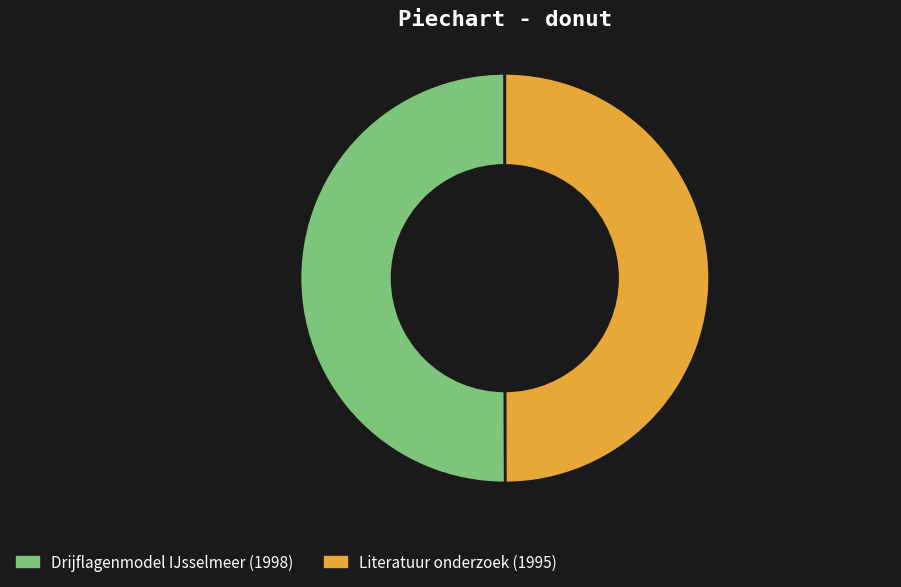

Approximately how many times larger is the value at Literatuur onderzoek (1995) compared to Drijflagenmodel IJsselmeer (1998)?

1.0